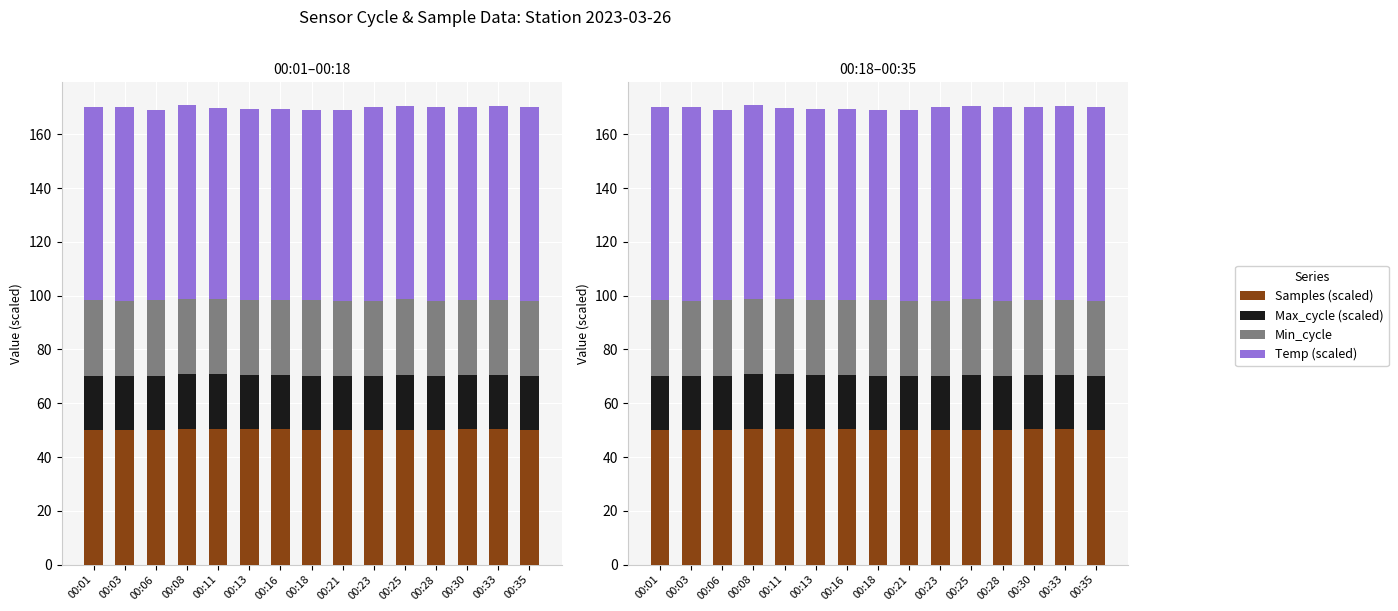

What is the sum of all Max_cycle (scaled) values?

302.2